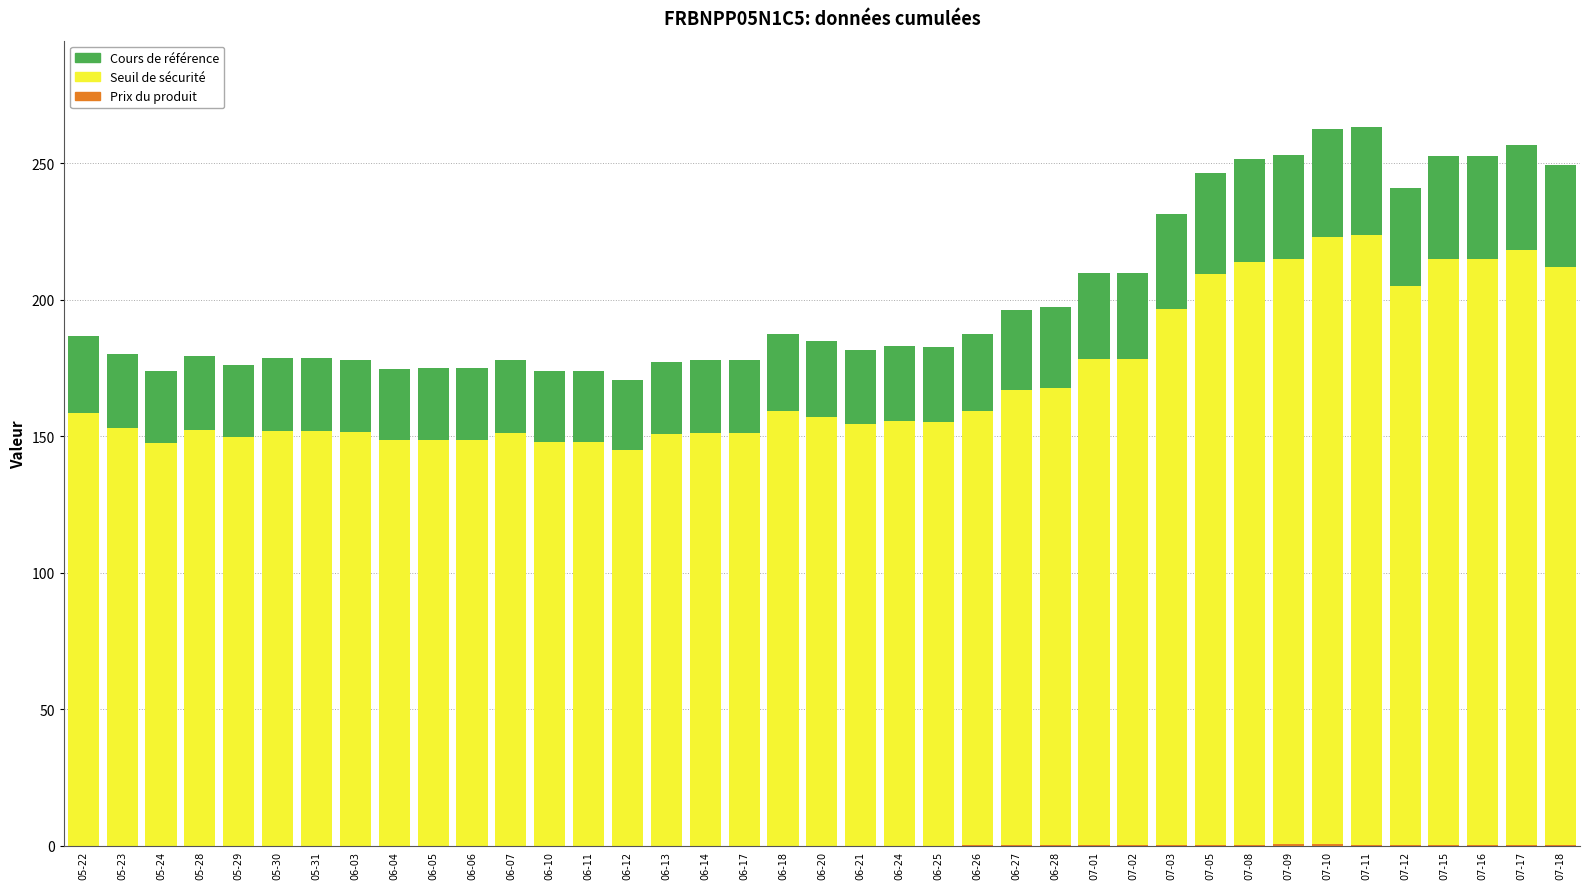

At which category is the sum across all series the highest?

07-11